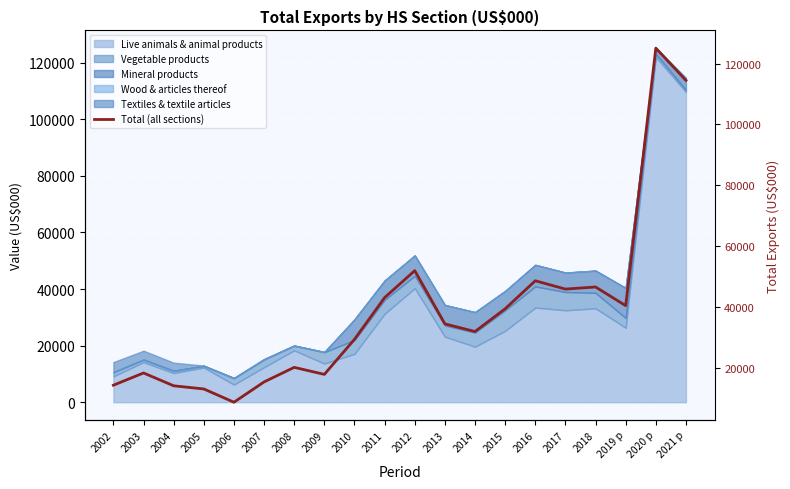

Reading left to right, what are all the values shown in this chart?

14180.6	18206.0	13983.6	12943.2	8576.6	15257.7	20052.9	17739.6	29271.8	43008.6	51874.5	34358.9	31846.5	39332.1	48542.8	45809.1	46500.7	40361.3	125111.0	114497.0